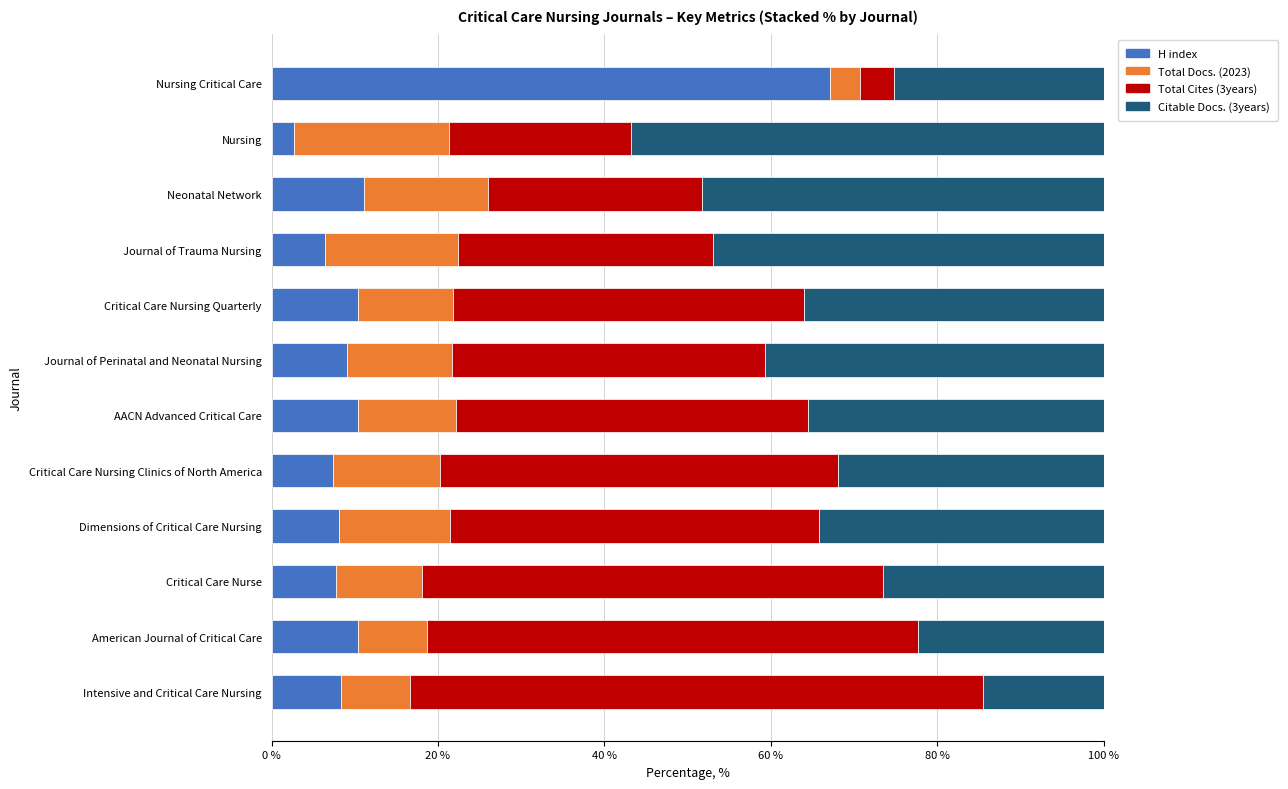

How many data points does each series have?

12